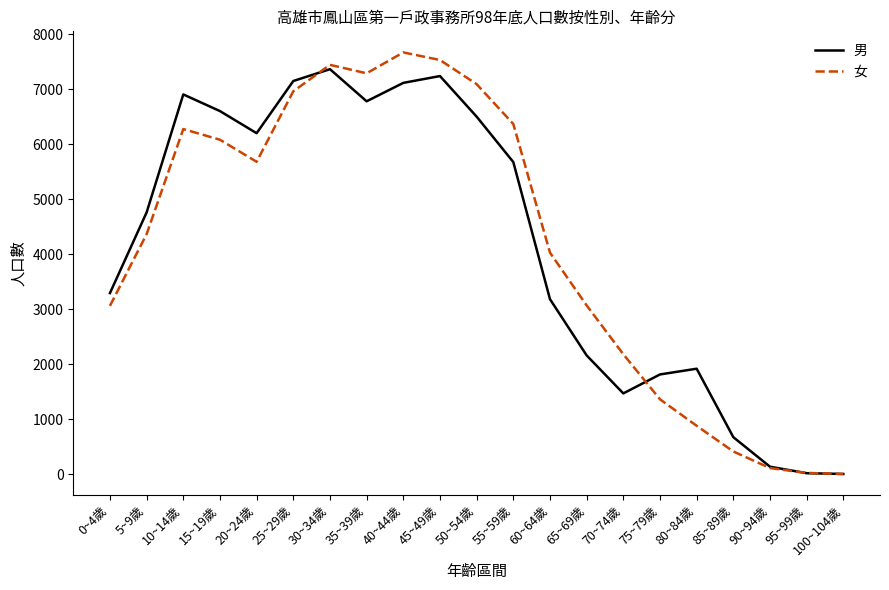

Where is 女 nearest to the value 3836?

60~64歲